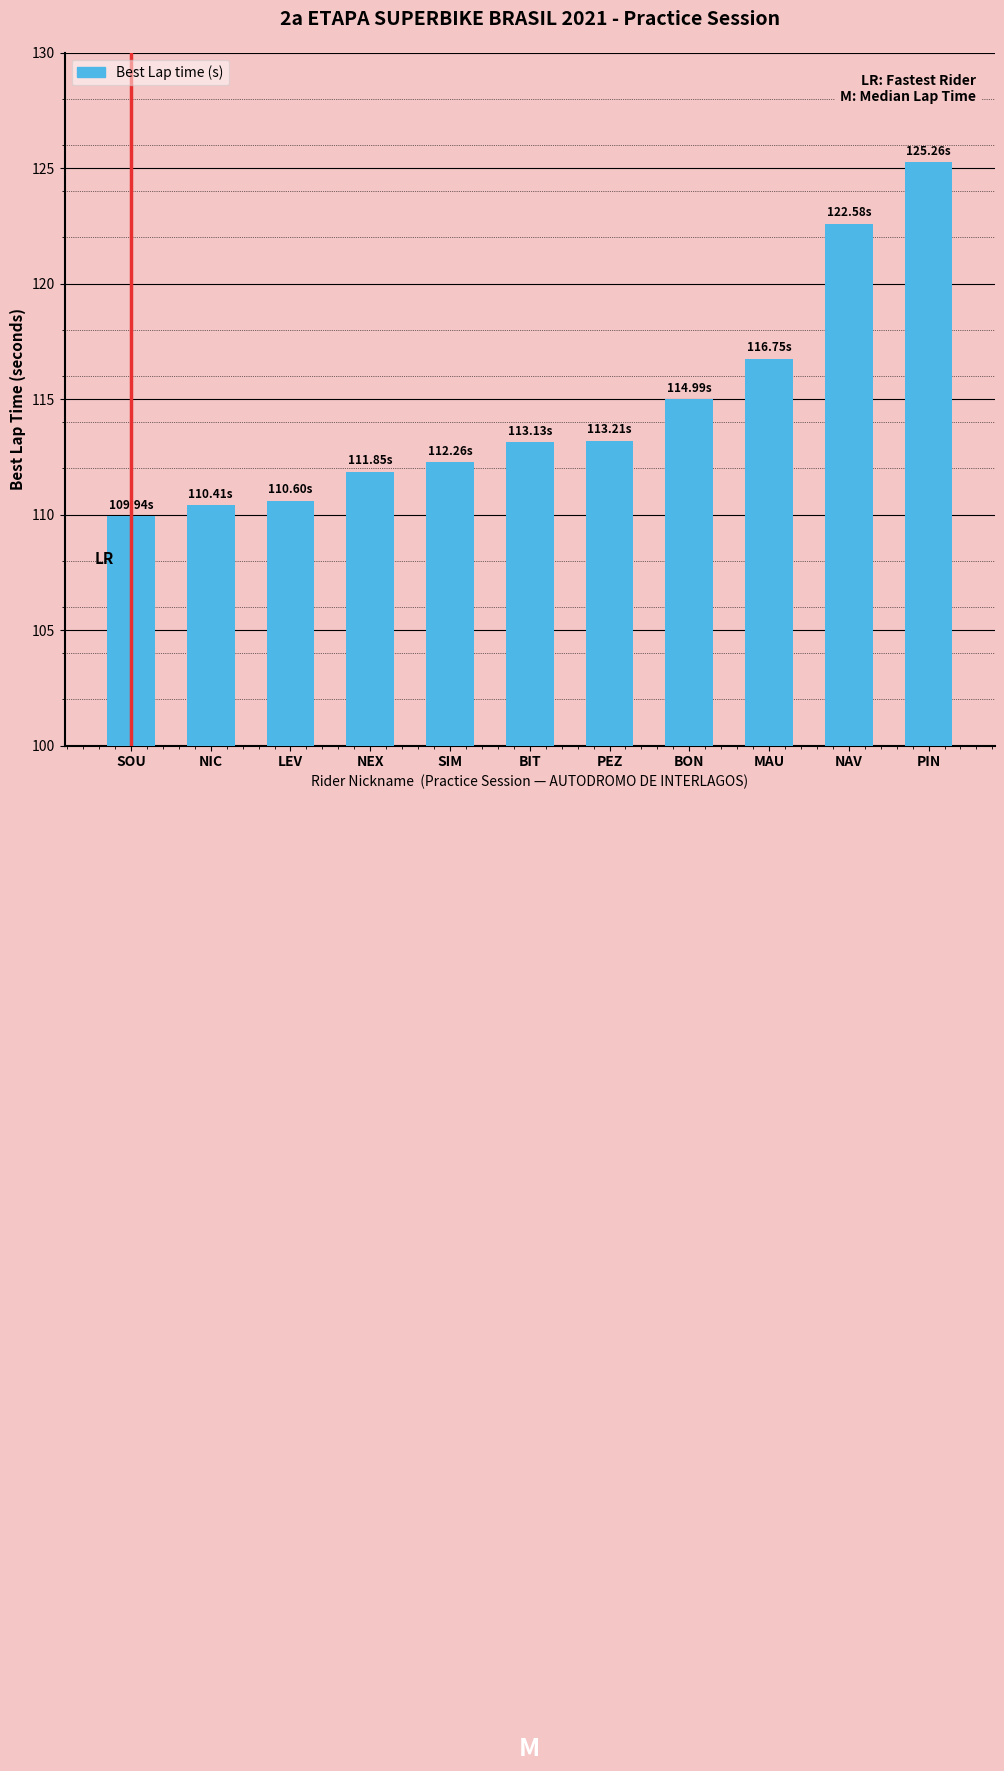

Is it true that the value at BON is 115.0?

True